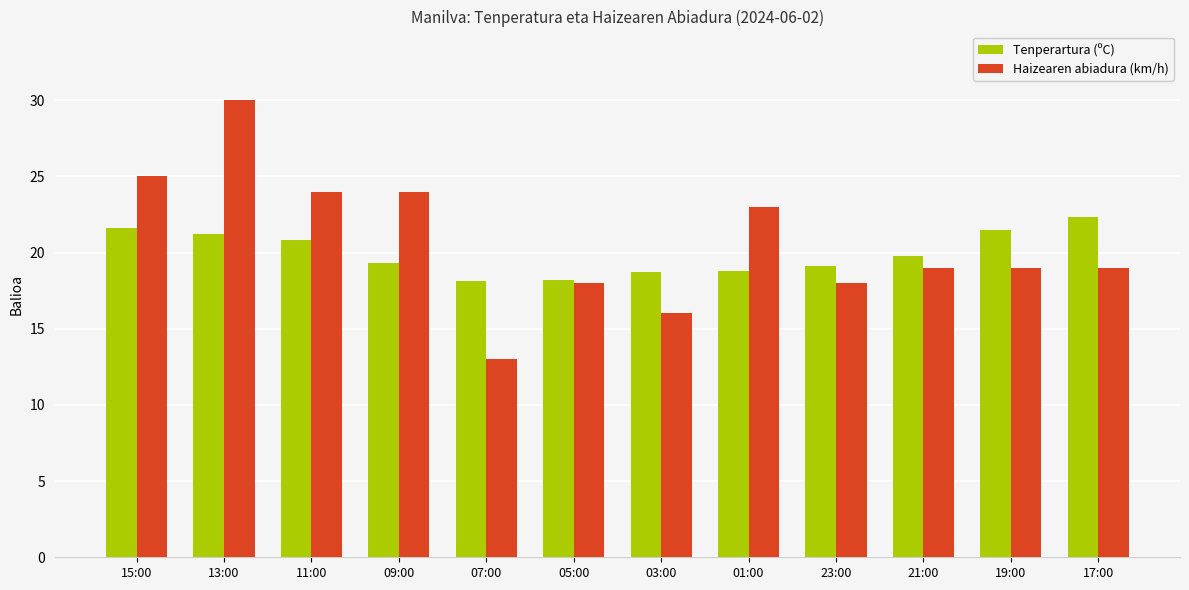

Is it true that Haizearen abiadura (km/h) equals 14.1 at 09:00?

False